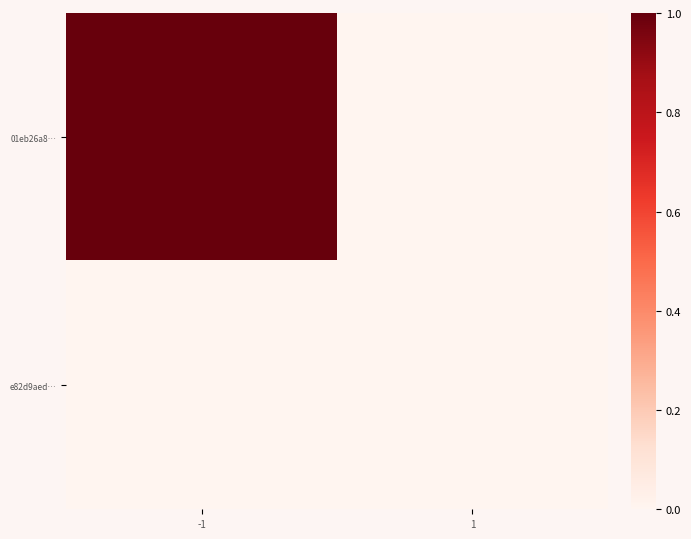

Which series changed the most between -1 and 1?

01eb26a8…